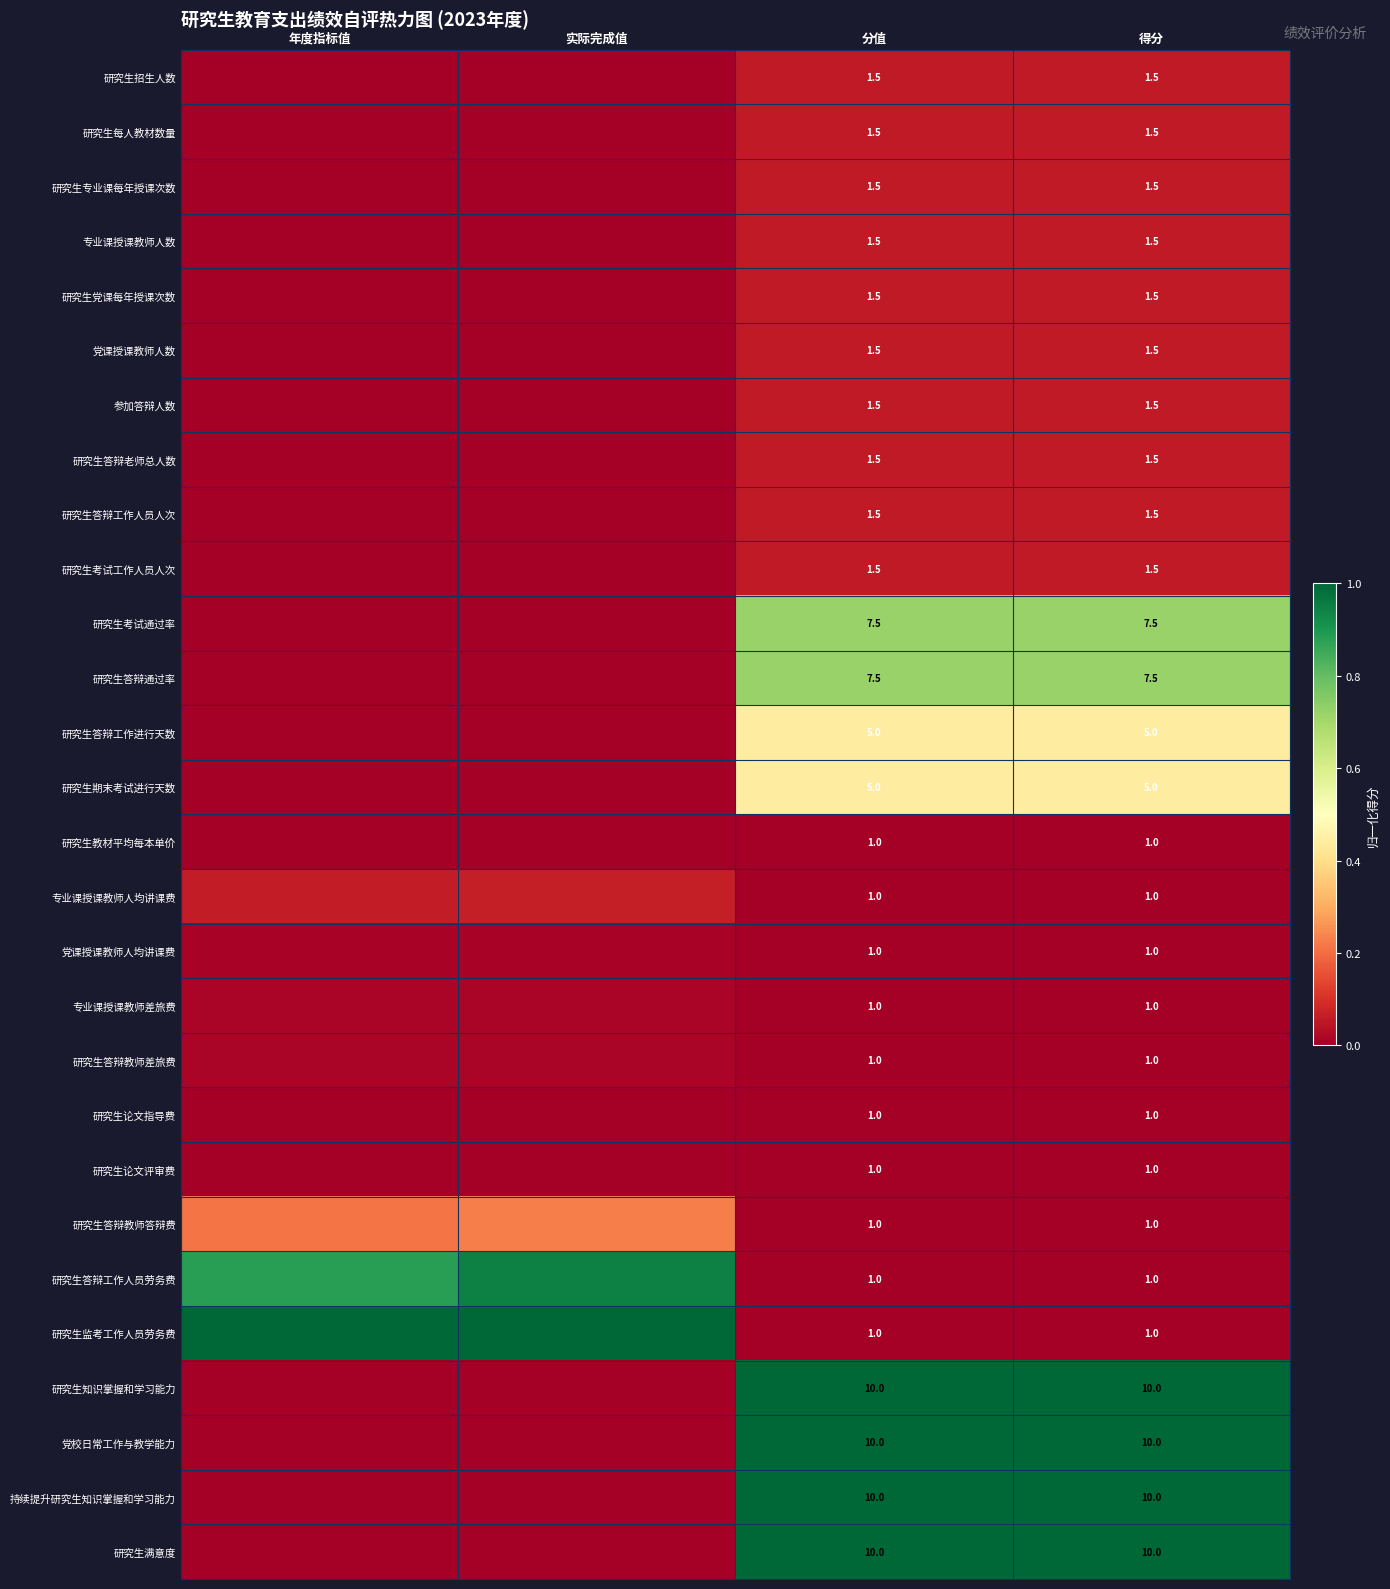

At which category does the chart reach its peak across all series?

年度指标值